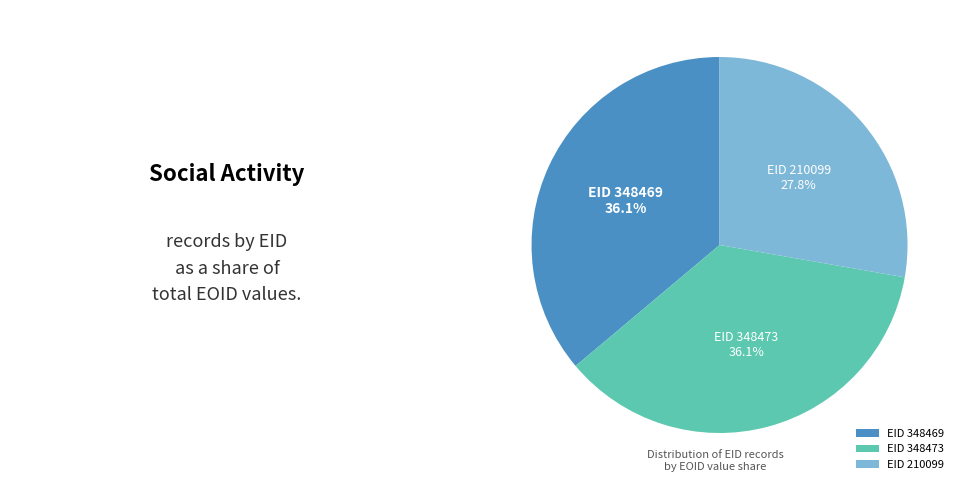

What is the smallest slice in the pie chart?

EID 210099